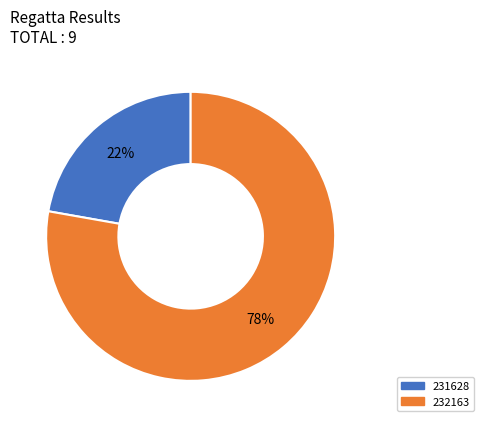

How many segments does this pie chart have?

2